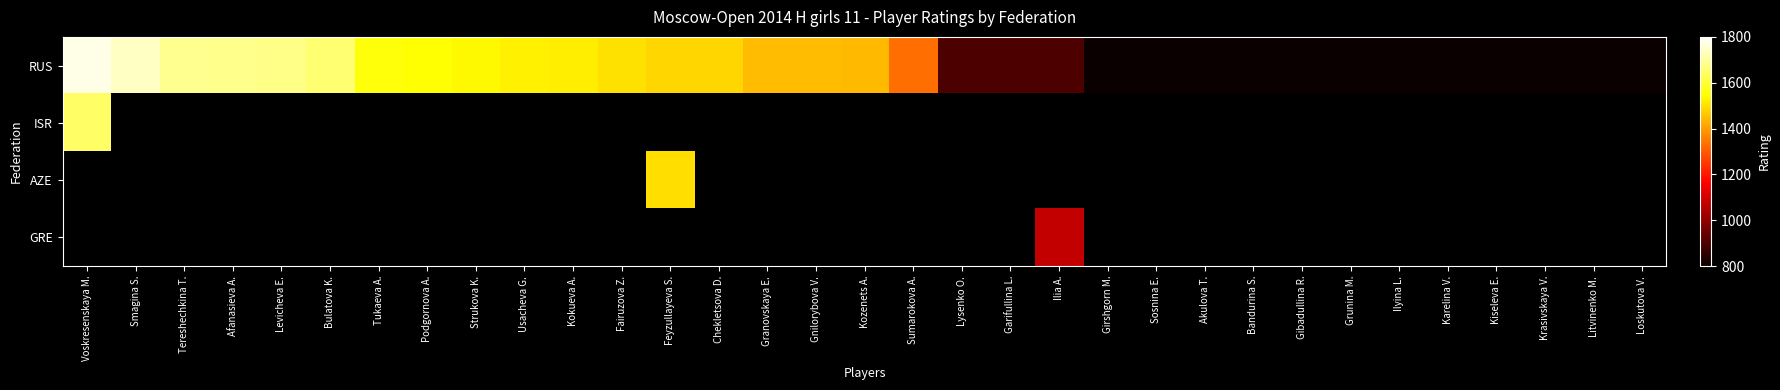

Between Grunina M. and Usacheva G., which is larger?

Usacheva G.